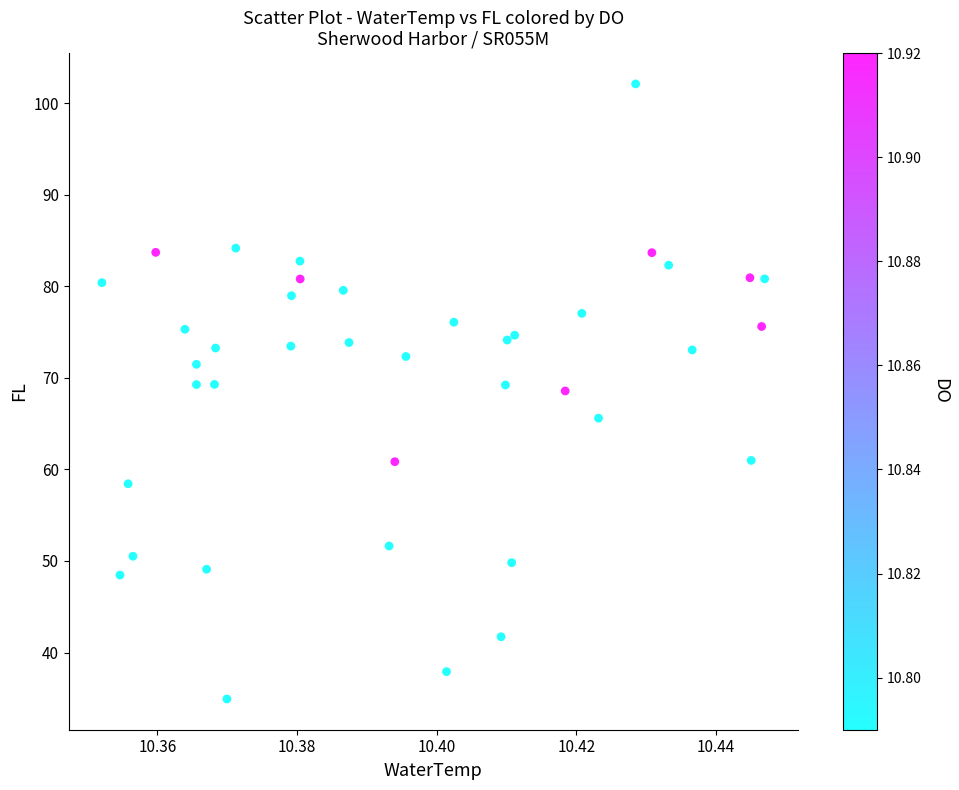

What is the range of Y values (max minus min)?

67.2